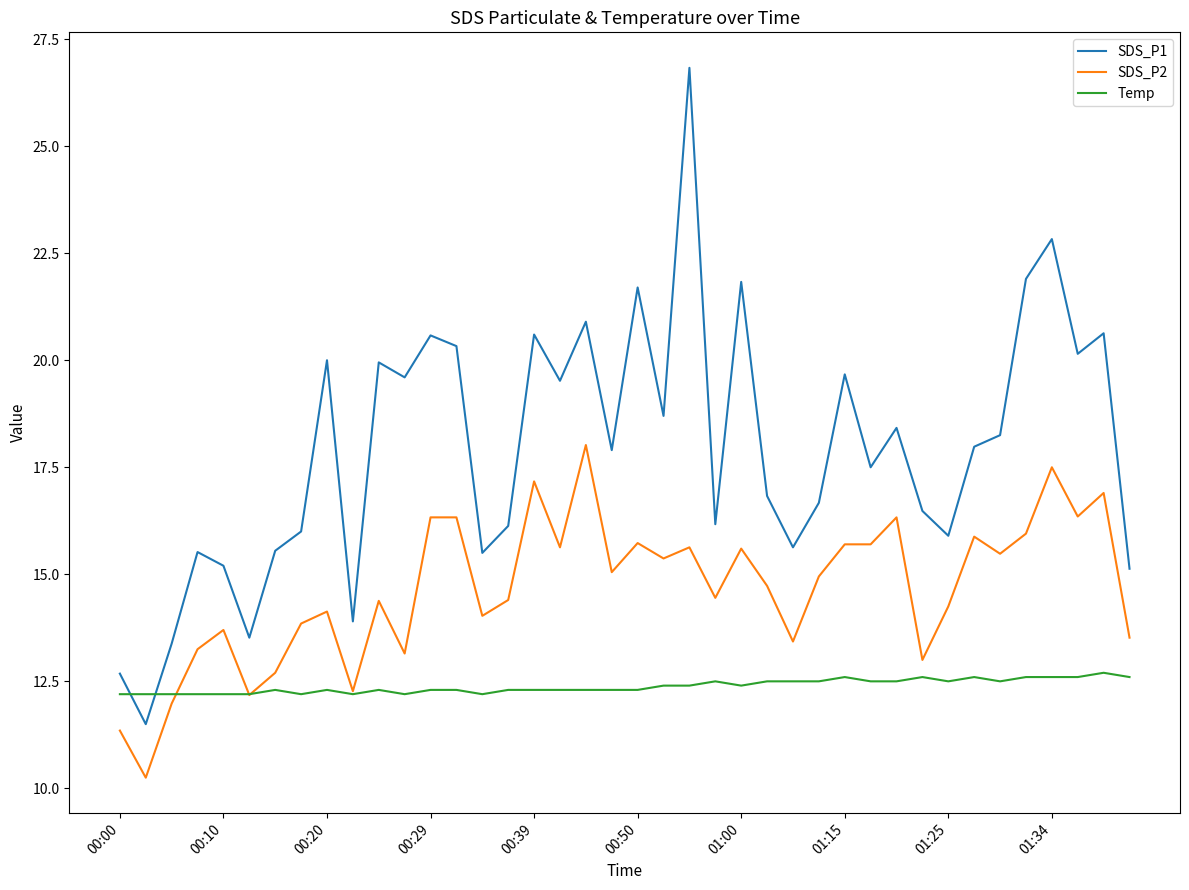

What is the highest value of the Temp series?

12.7